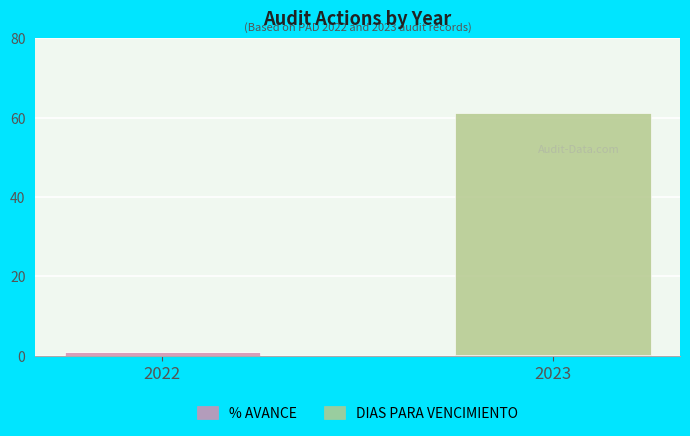

At which label does % AVANCE reach its peak?

2022